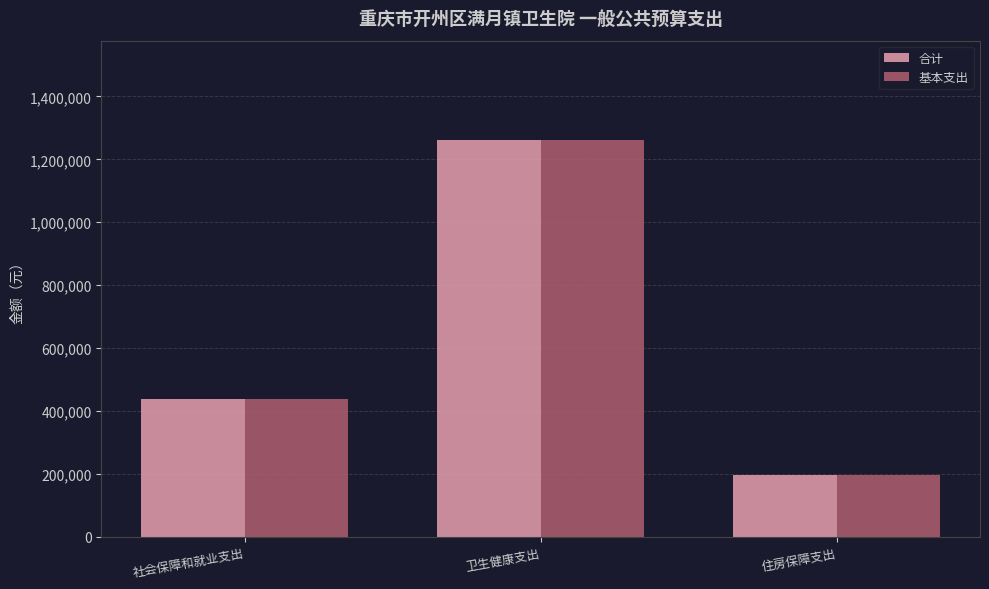

Is it true that 合计 equals 95023.8 at 住房保障支出?

False